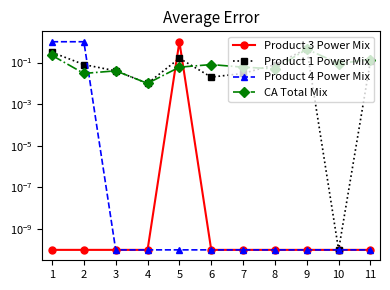

What is the average value of the Product 3 Power Mix series?

0.1